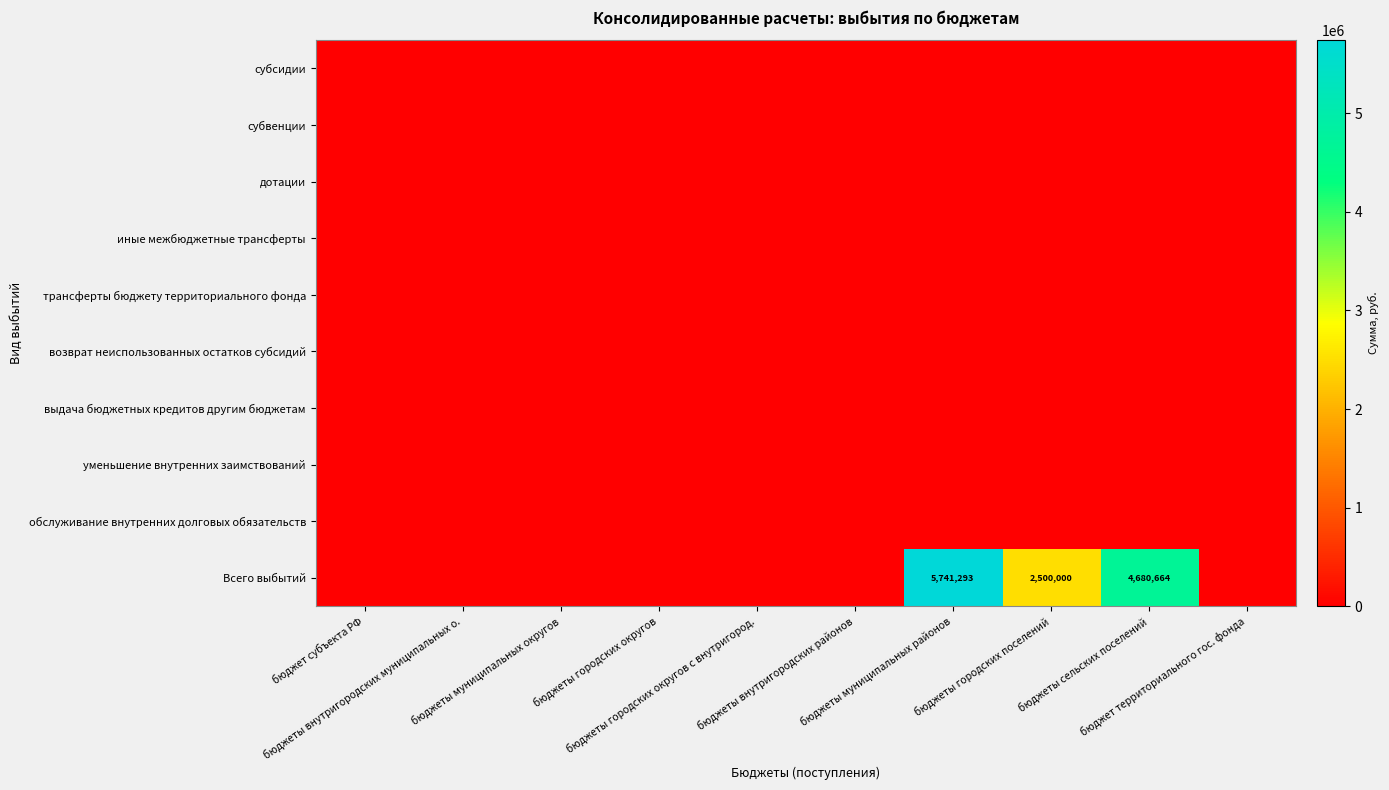

How many distinct data groups are displayed?

10